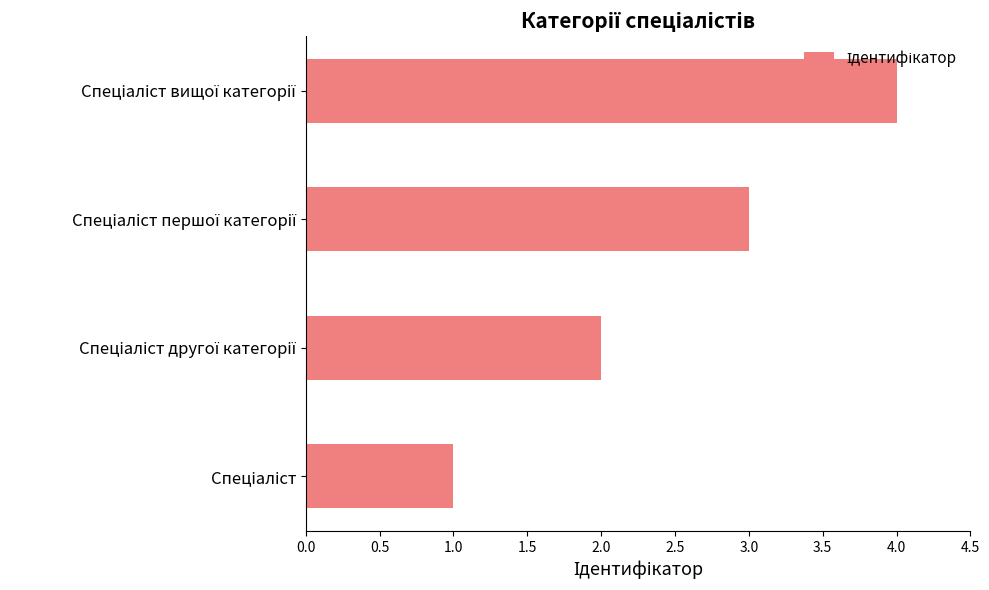

What is the difference between the maximum and minimum values?

3